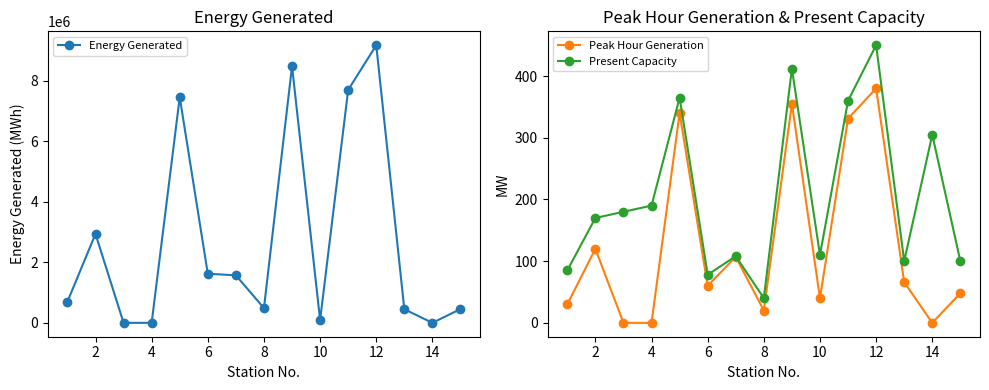

The Peak Hour Generation series shows 22 at 10. True or false?

False